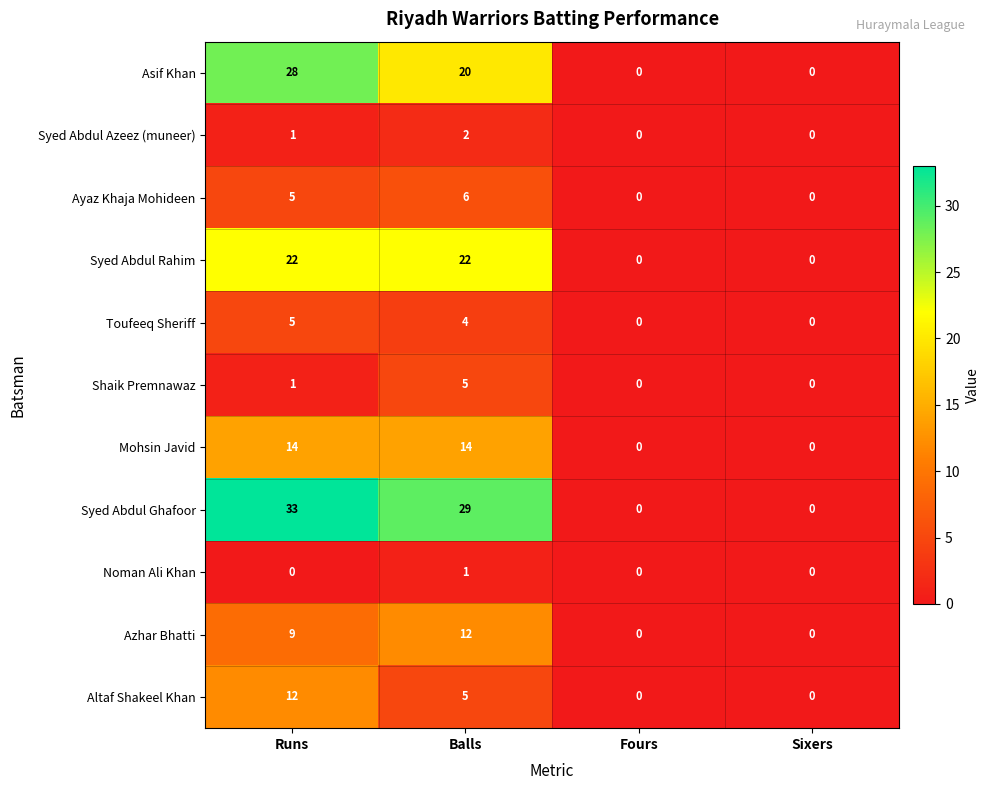

The Azhar Bhatti series shows 9 at Runs. True or false?

True